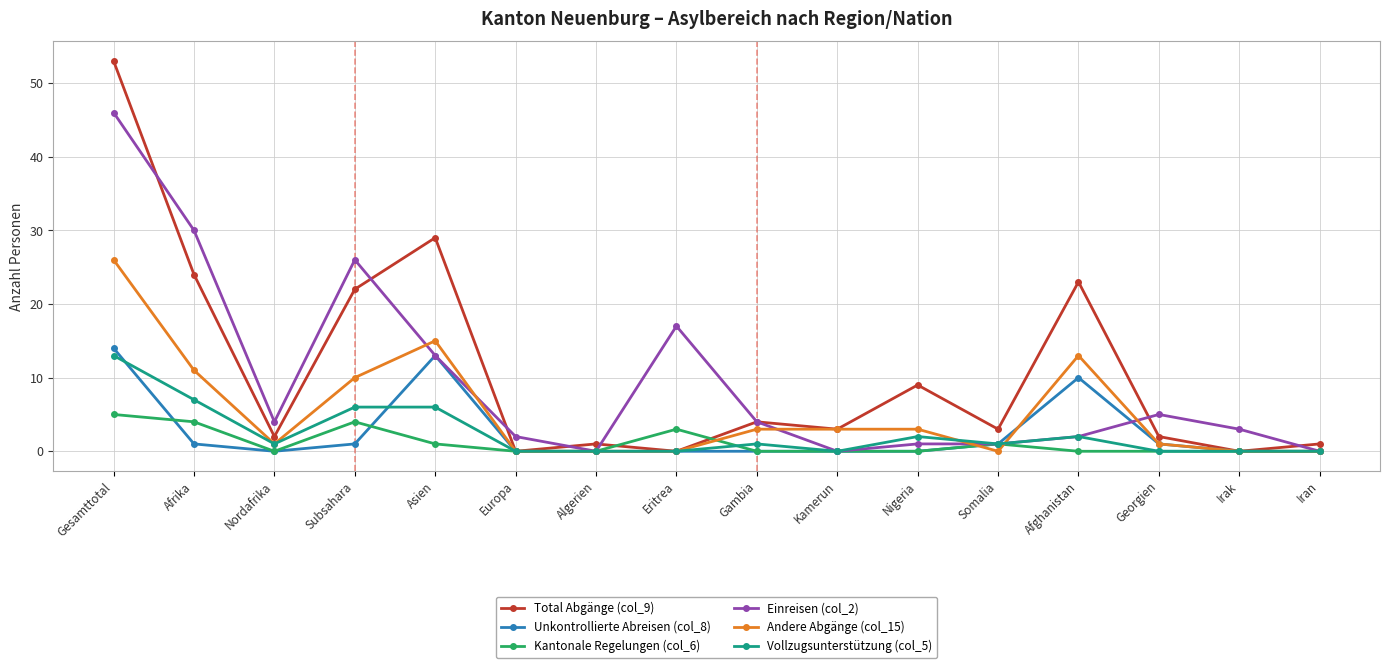

Is the value of Andere Abgänge (col_15) at Irak greater than the value of Kantonale Regelungen (col_6) at Asien?

No